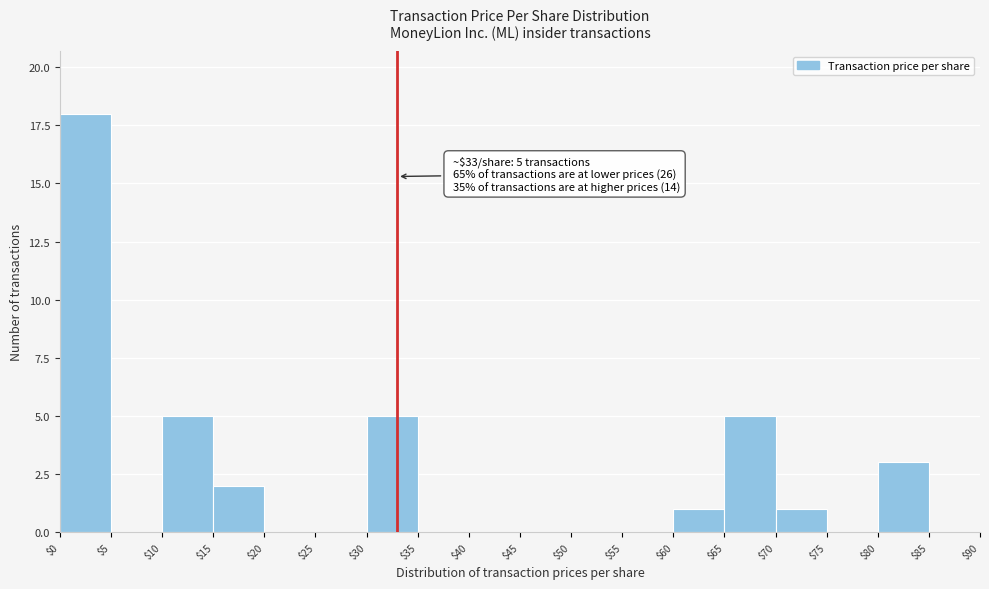

Which range on the x-axis has the tallest bar?

$0 to $5